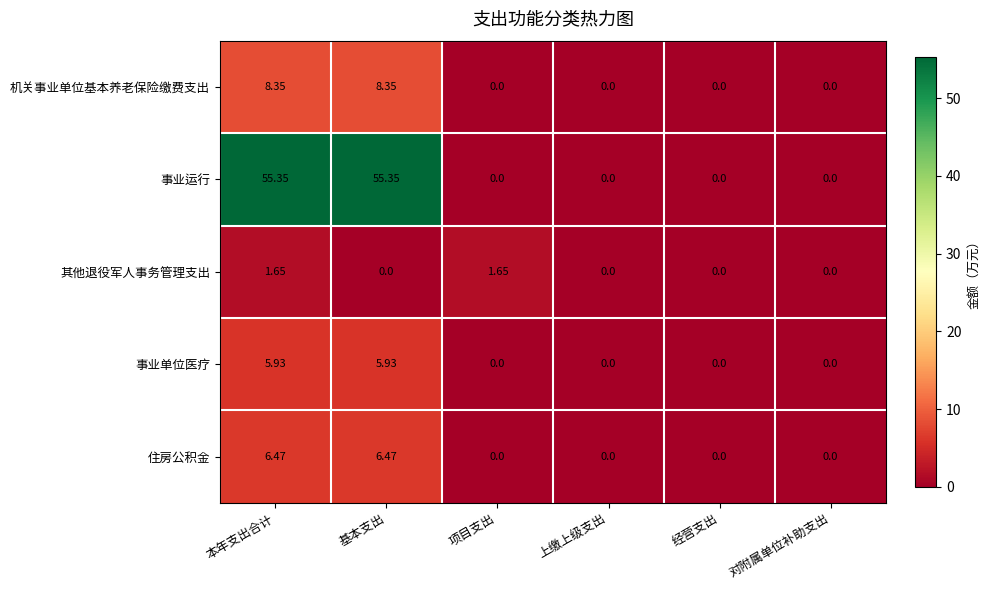

Rank the series at 基本支出 from highest to lowest value.

事业运行, 机关事业单位基本养老保险缴费支出, 住房公积金, 事业单位医疗, 其他退役军人事务管理支出